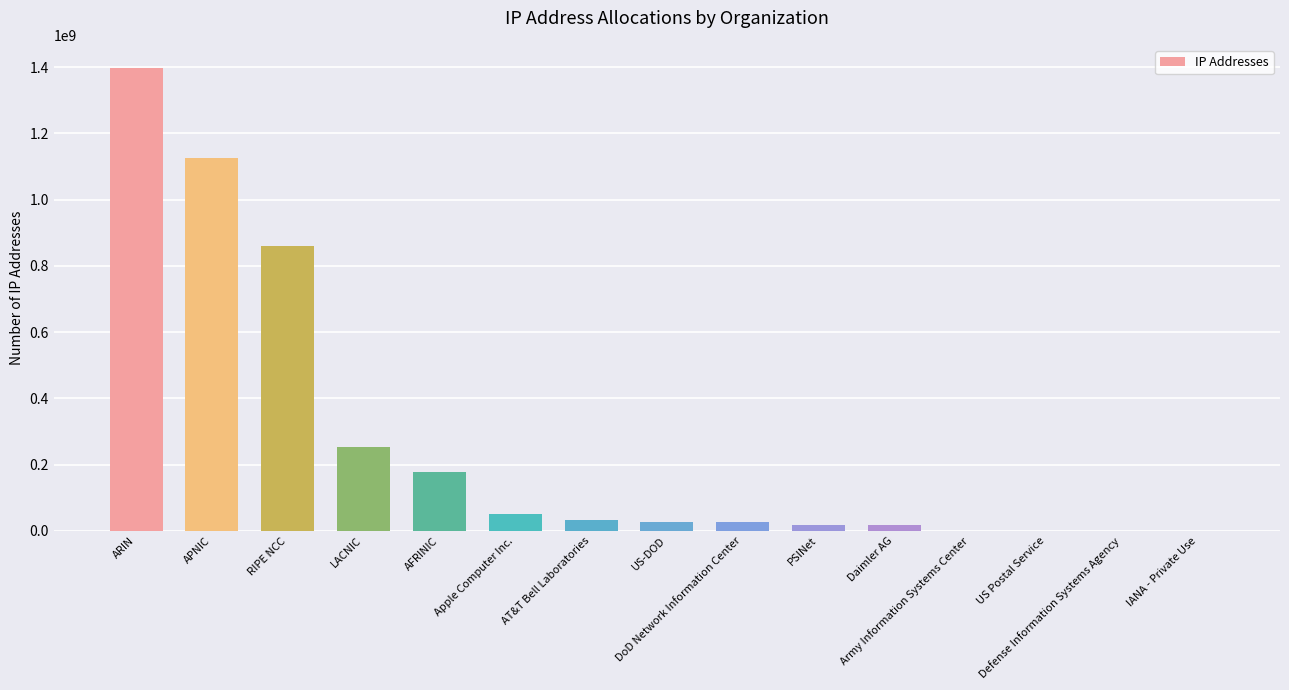

How many distinct data groups are displayed?

1